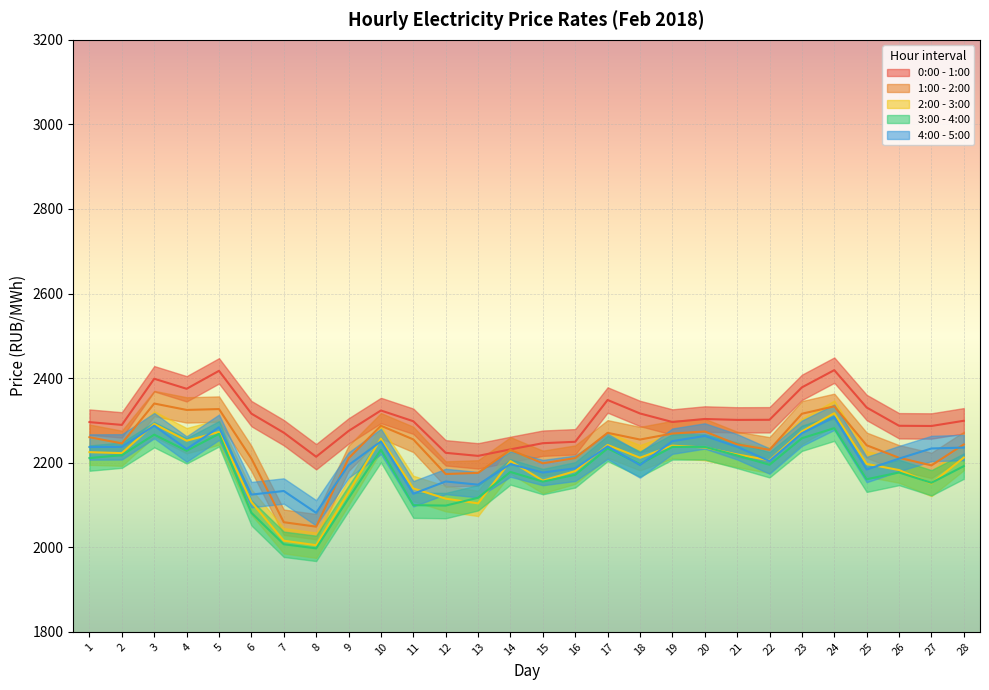

What is the sum of the 1:00 - 2:00 values at 24 and 3?

4673.2